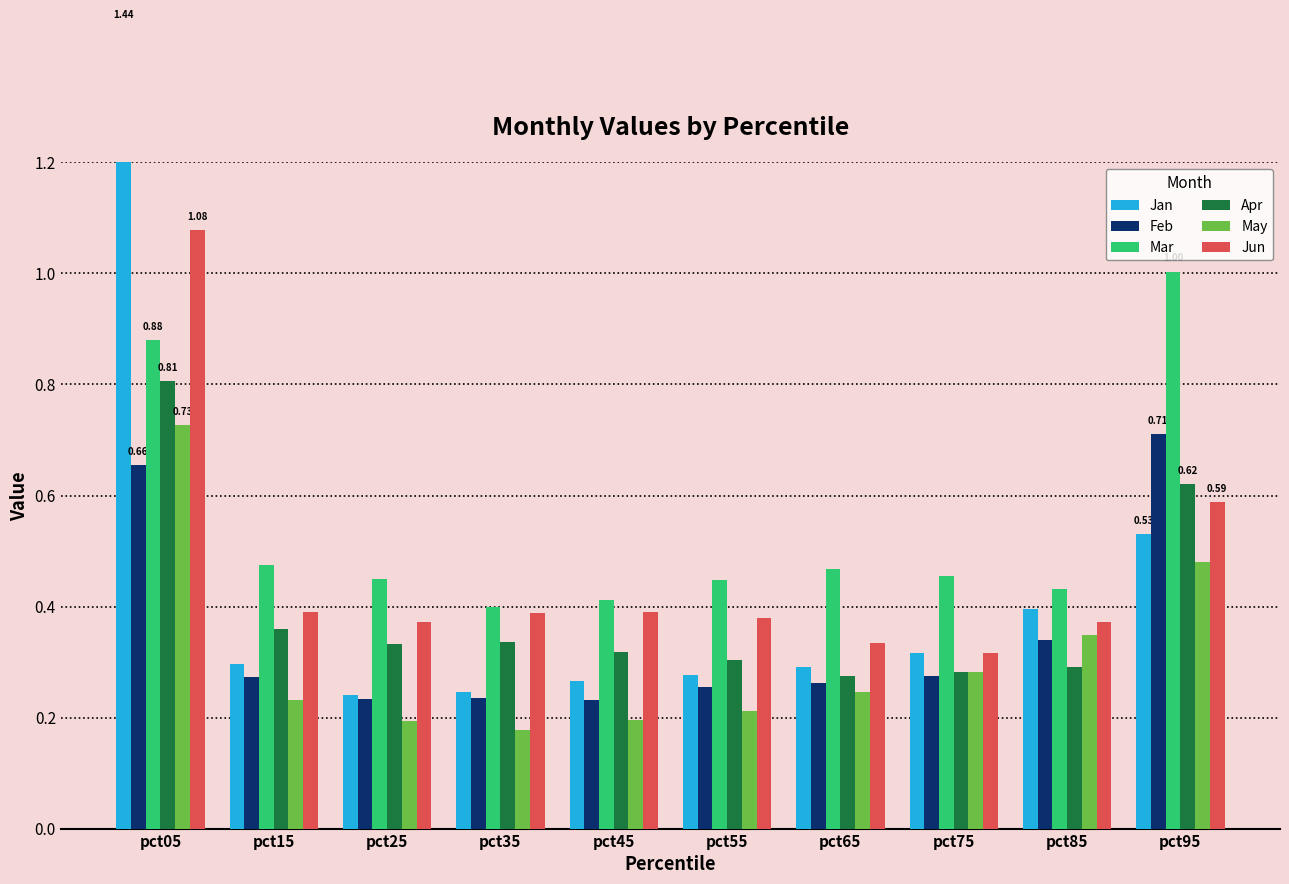

The value of Jan at pct25 is 0.2. True or false?

True